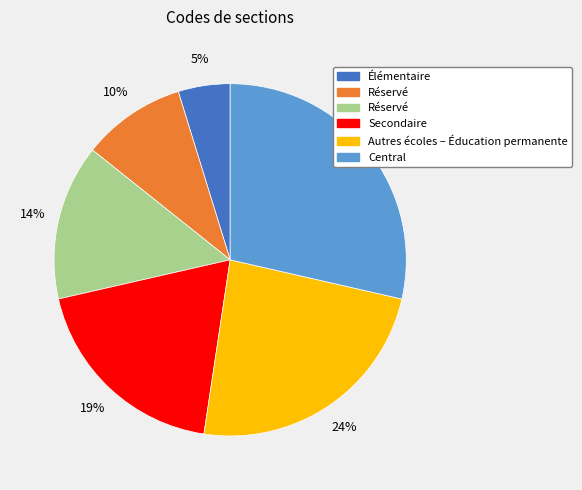

Does any single category account for the majority?

No